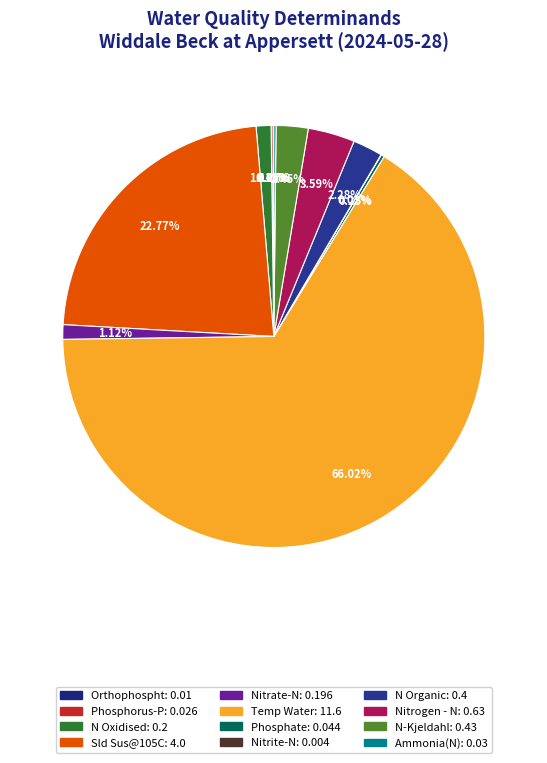

What is the change in value from N Oxidised to Nitrite-N?

-0.2